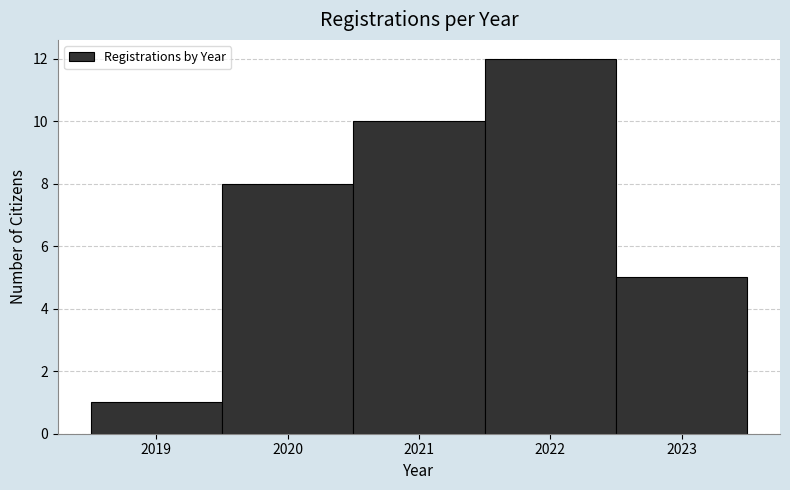

Over which range of the x-axis is the bar tallest?

2021.5 to 2022.5